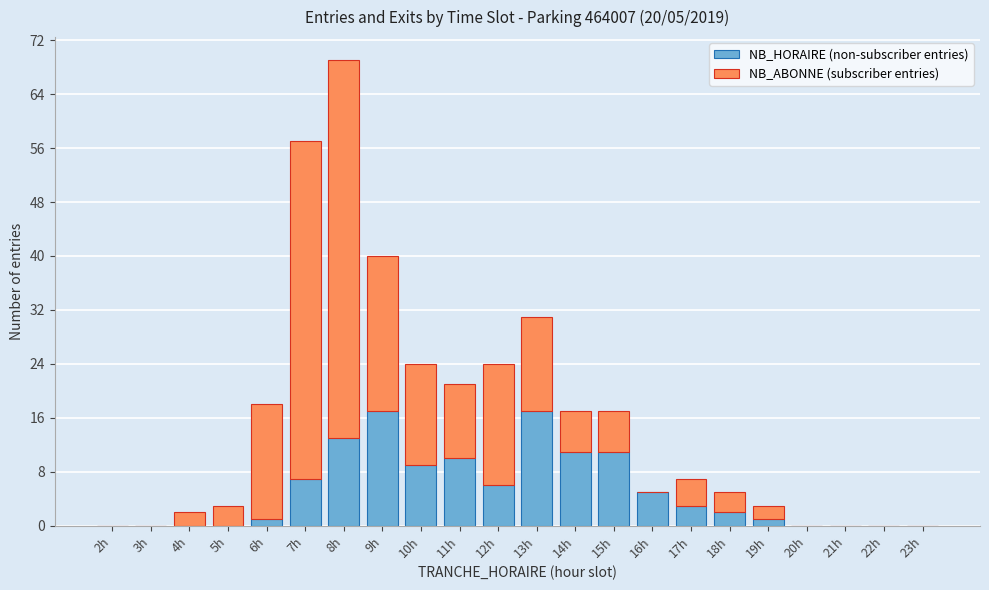

At which category is the sum across all series the highest?

8h